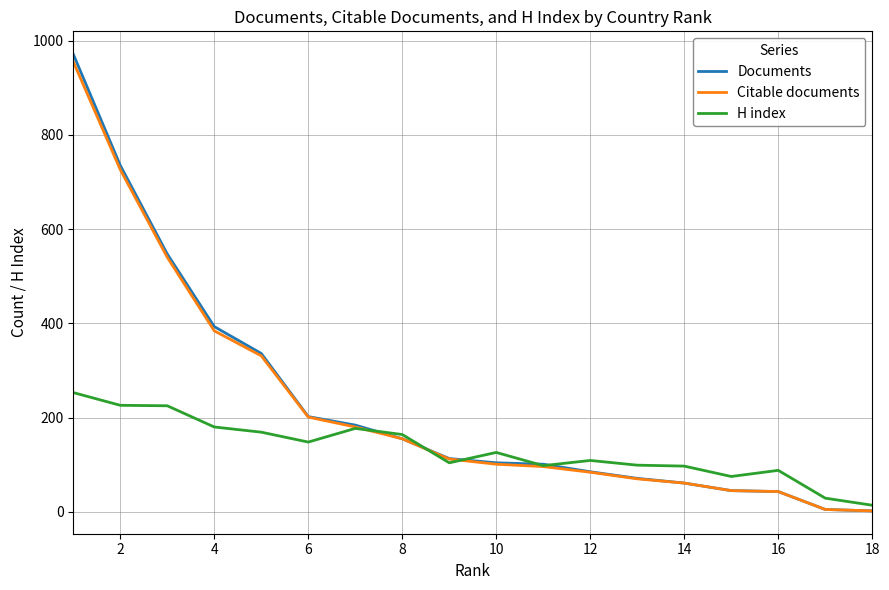

What is the maximum value for Documents?

971